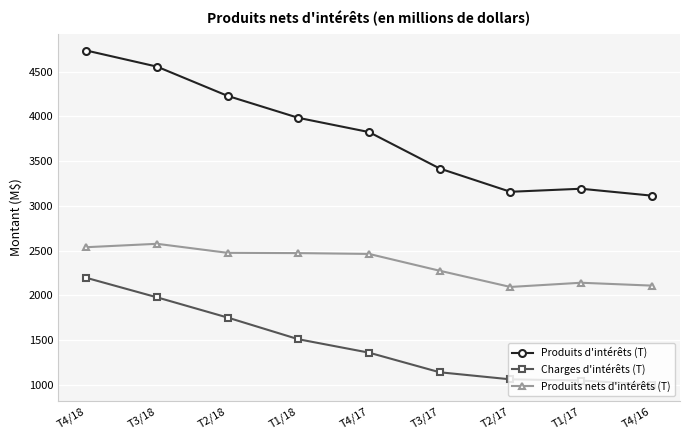

Rank the categories by Produits d'intérêts (T) value from highest to lowest.

T4/18, T3/18, T2/18, T1/18, T4/17, T3/17, T1/17, T2/17, T4/16